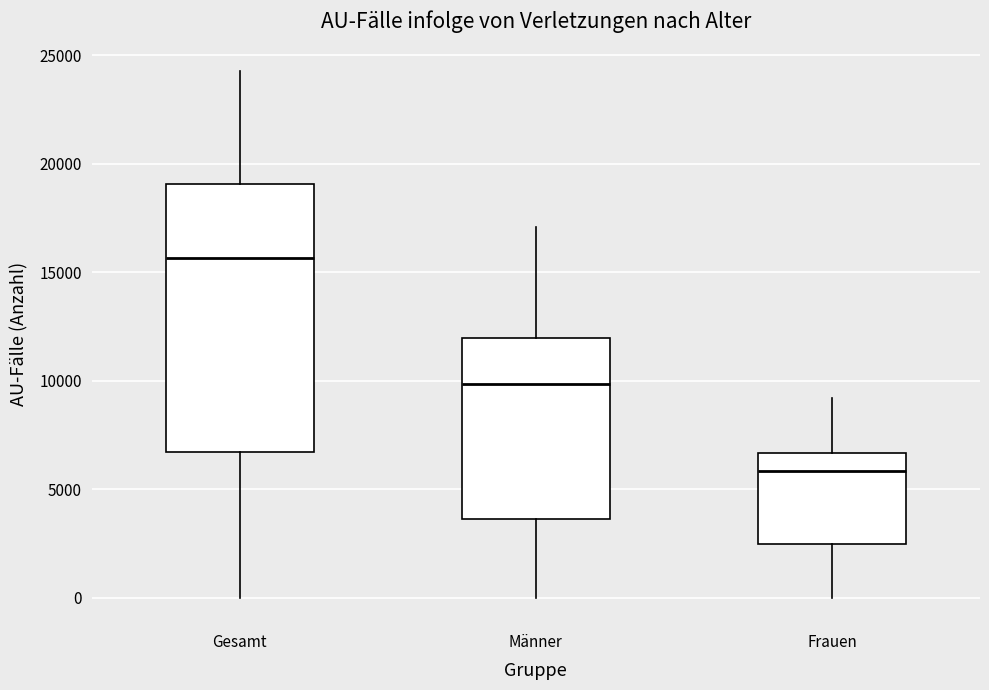

Reading left to right, read every box against the y-axis: the position of its median line, the range the box covers, and the ends of its whiskers. The values are not printed on the chart, so give them approximately, as read against the axis.

Gesamt: median 15500, box 6500 to 19000, whiskers 0 to 24500
Männer: median 10000, box 3500 to 12000, whiskers 0 to 17000
Frauen: median 6000, box 2500 to 6500, whiskers 0 to 9000